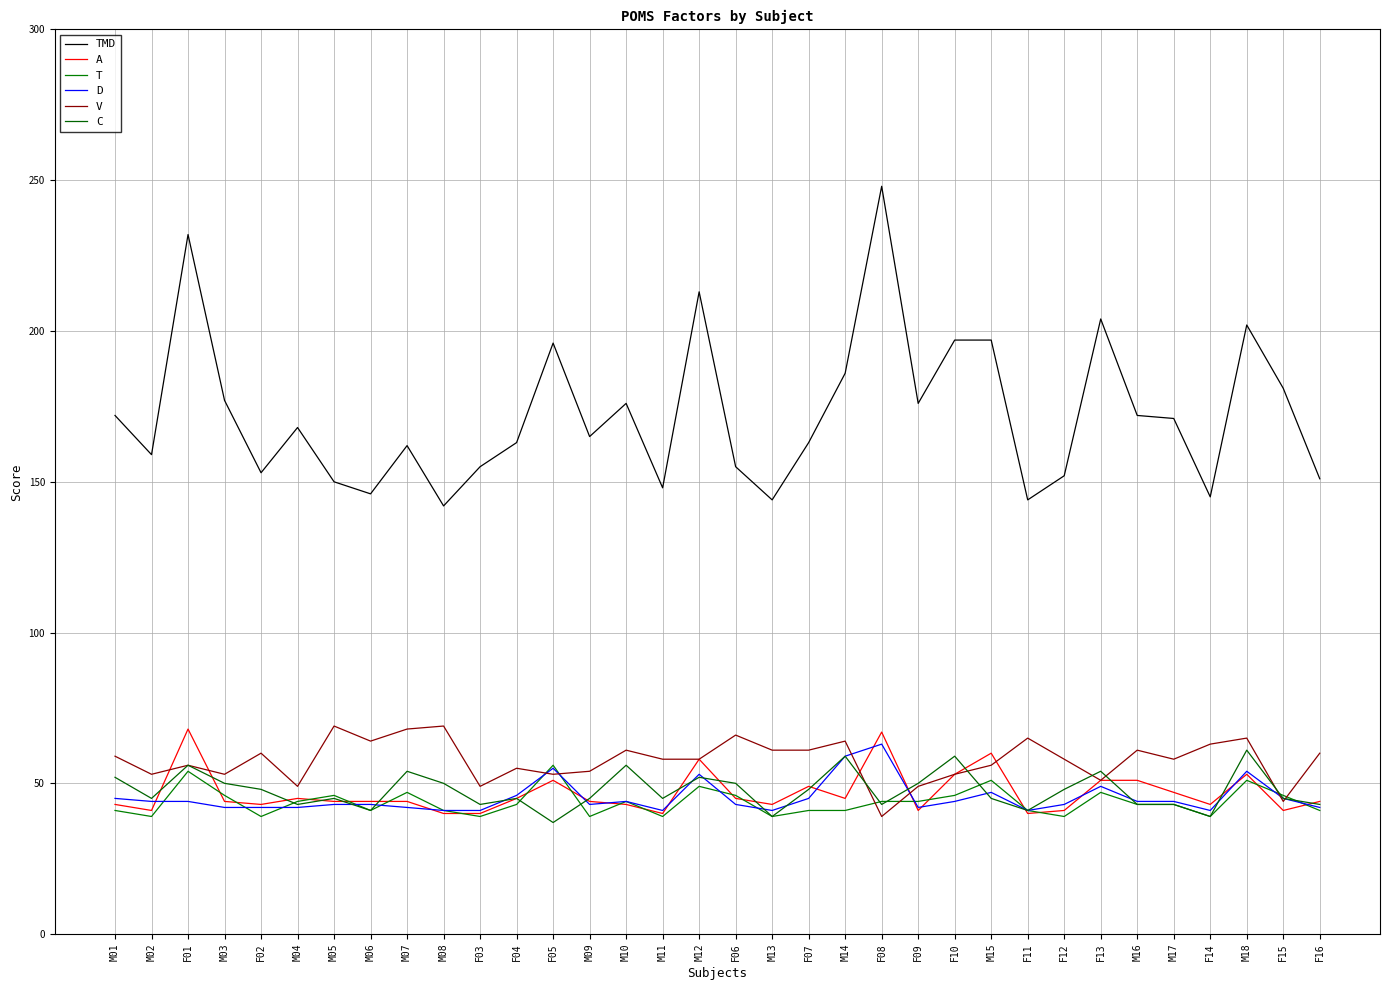

The C series shows 43 at M16. True or false?

True